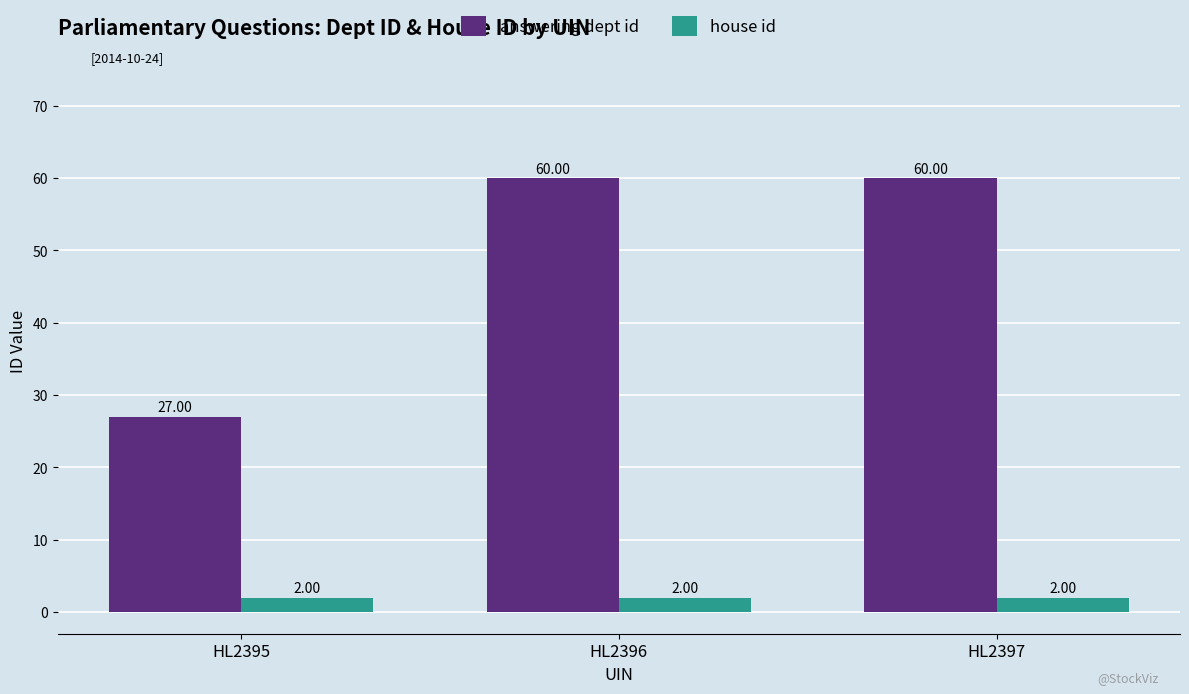

How many data points does each series have?

3